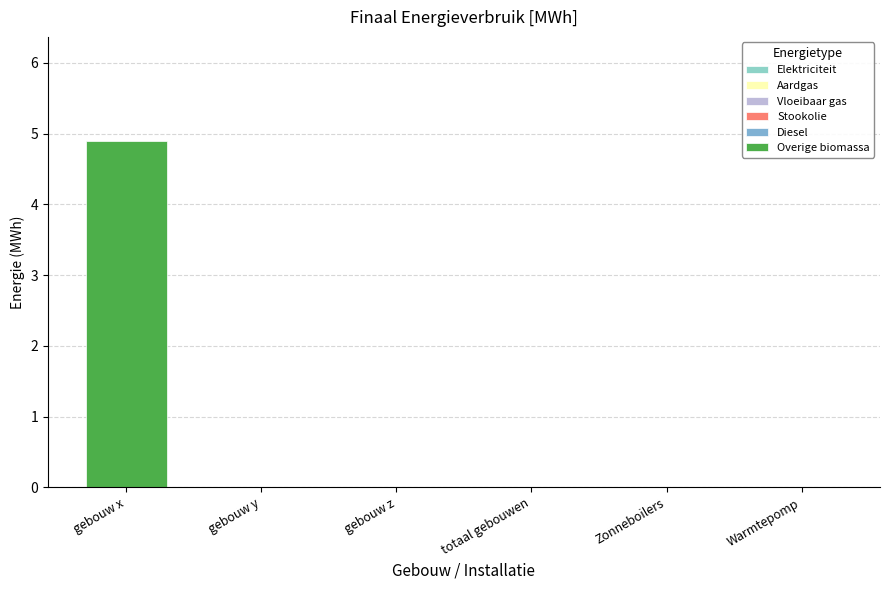

Count the number of categories in the chart.

6